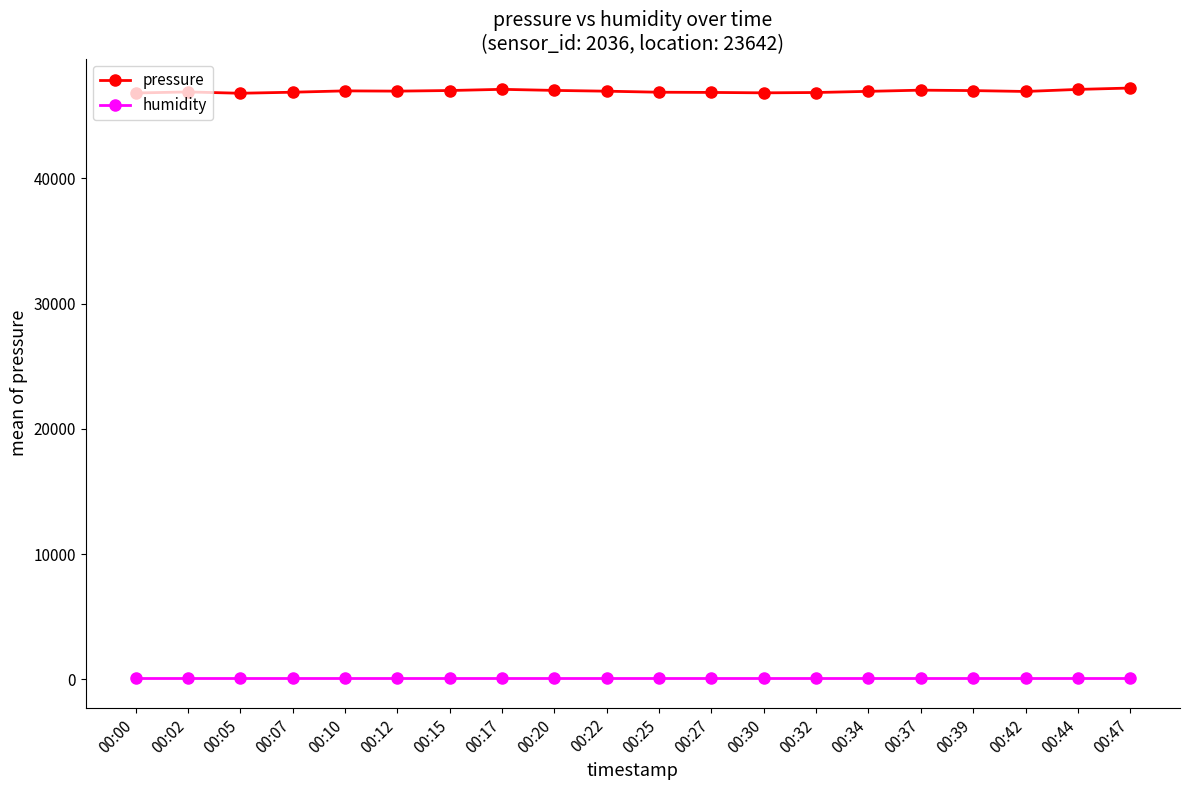

Rank the series by their average value, from lowest to highest.

humidity, pressure